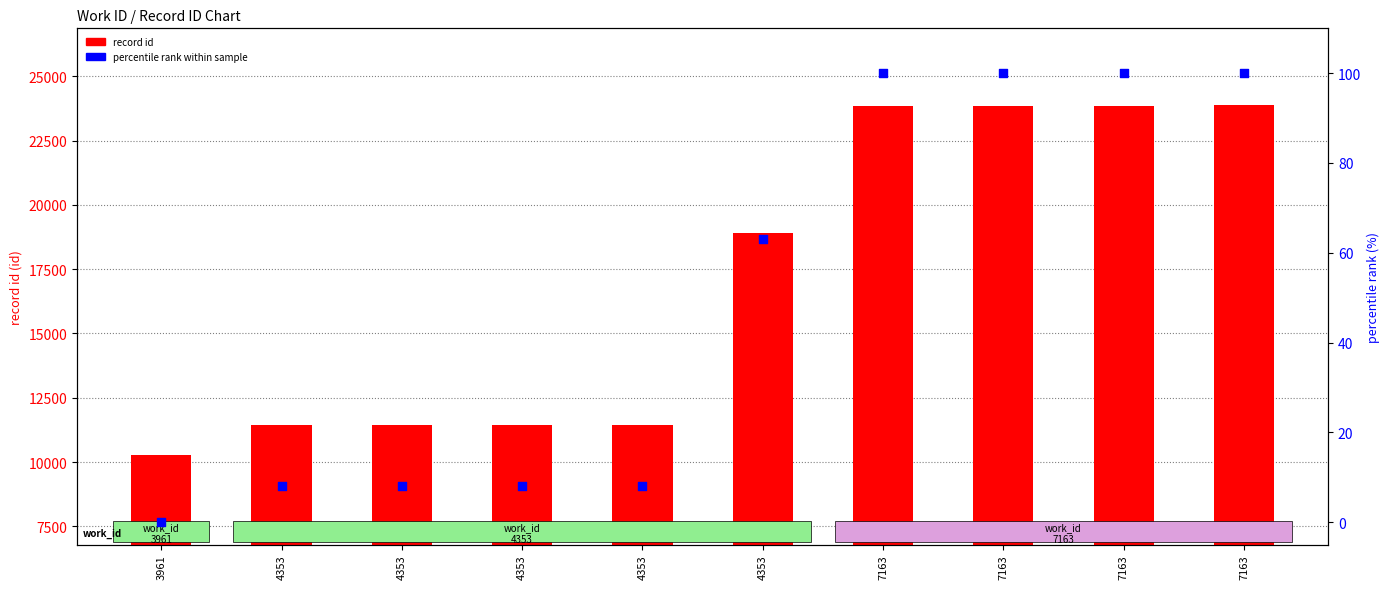

What are all the series names shown in the legend?

record id, percentile rank within sample